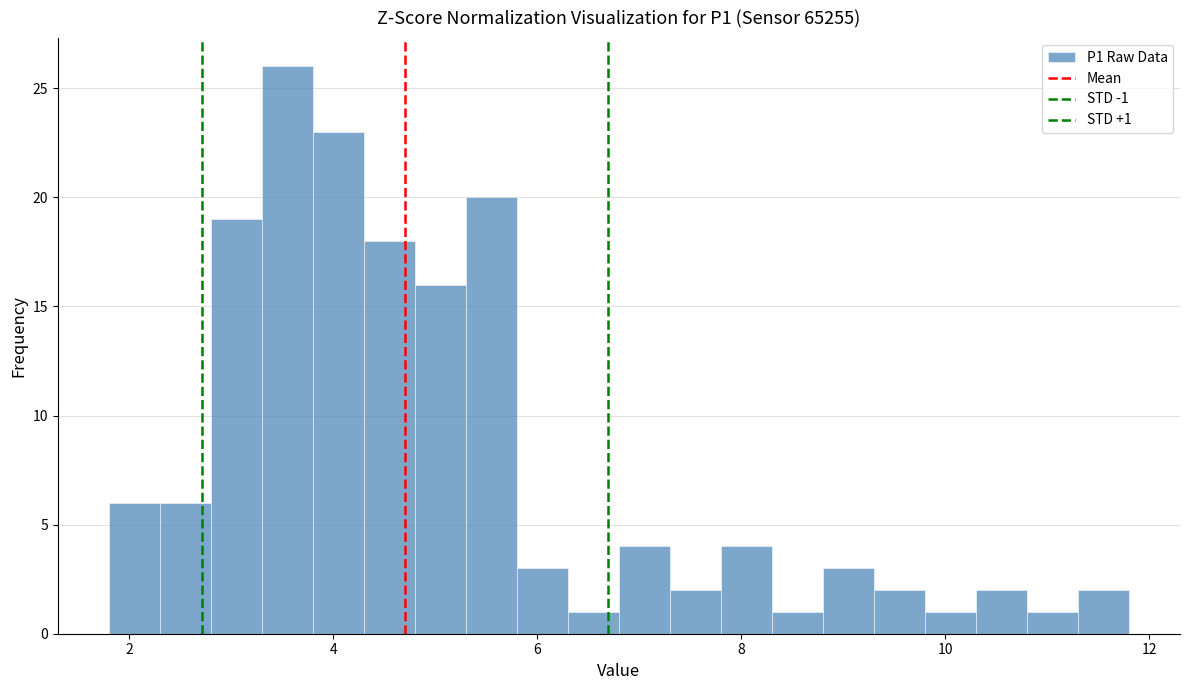

Read against the x-axis, roughly where is the centre of the tallest bar?

3.6